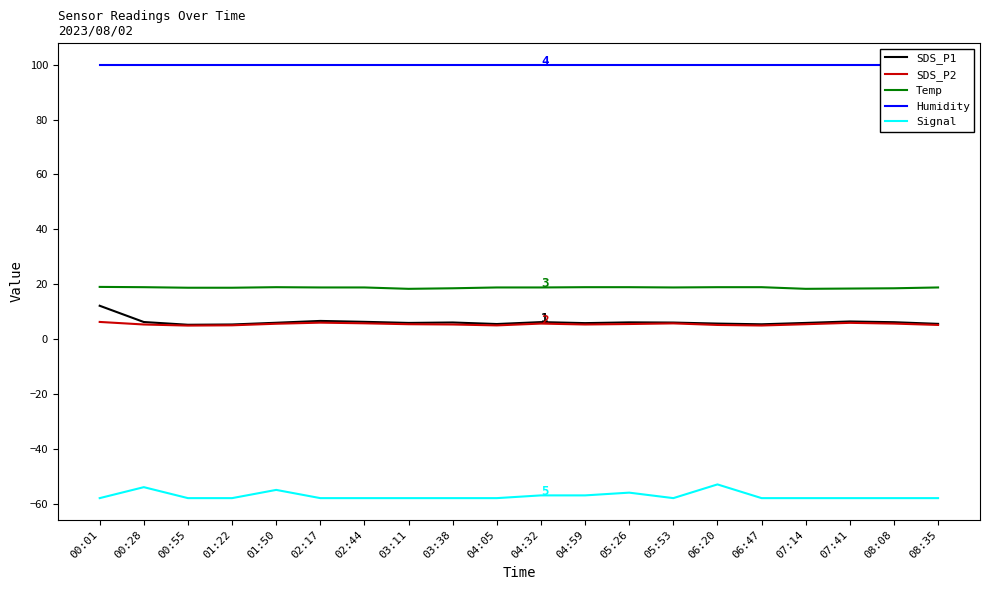

True or false: Temp and Humidity cross at least once.

False